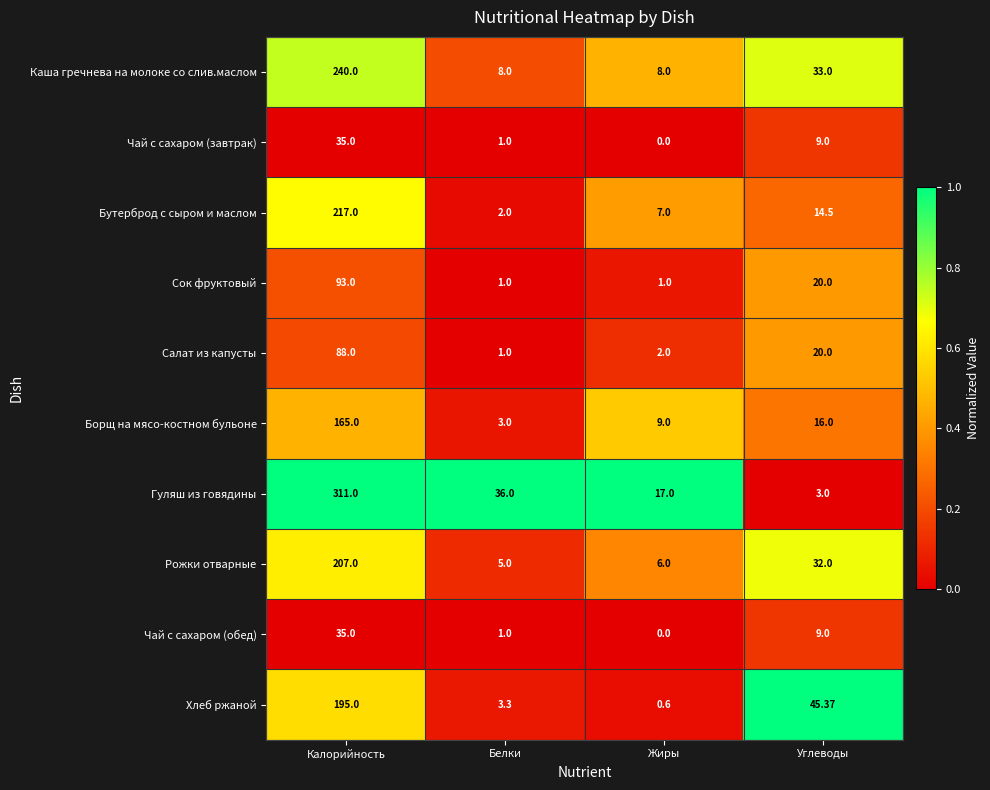

Which series has the widest spread of values?

Гуляш из говядины